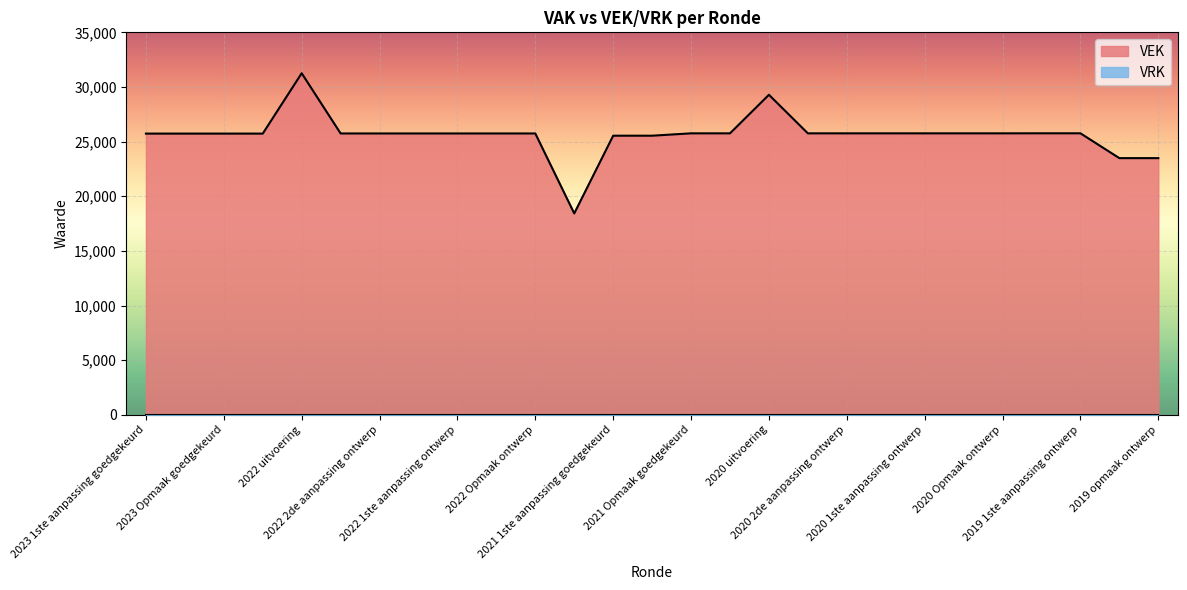

What is the difference between the maximum and minimum values in the VEK series?

12829